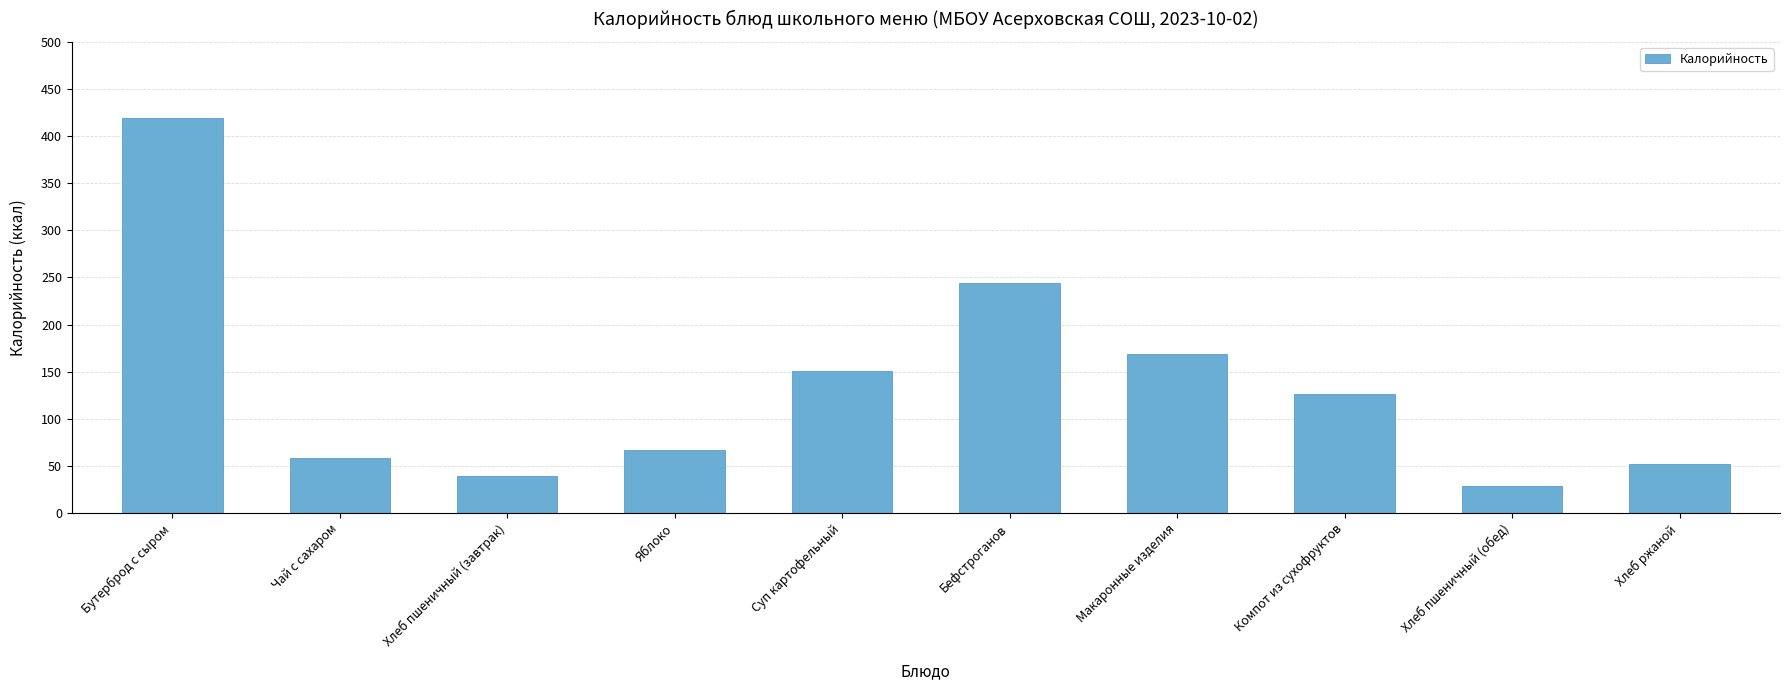

How many data points does each series have?

10